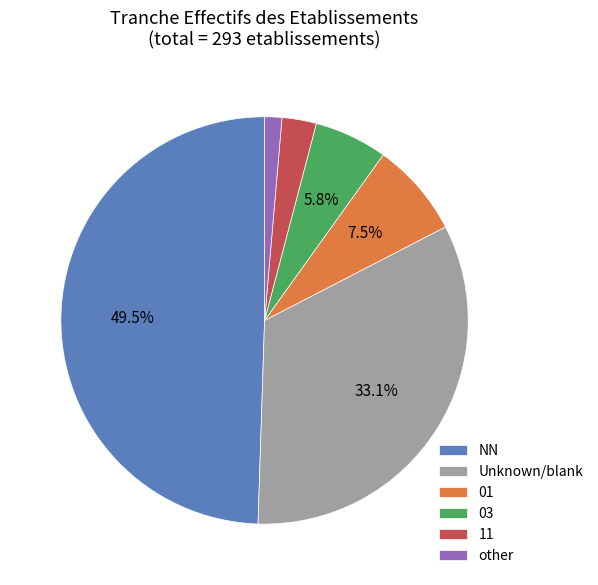

Which category has the biggest portion of the pie?

NN